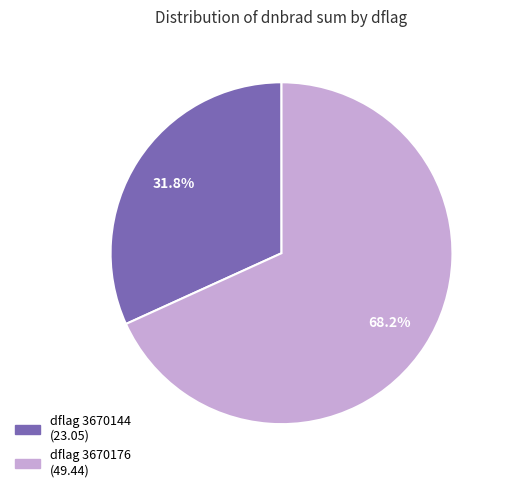

Is there a majority slice in this chart?

Yes